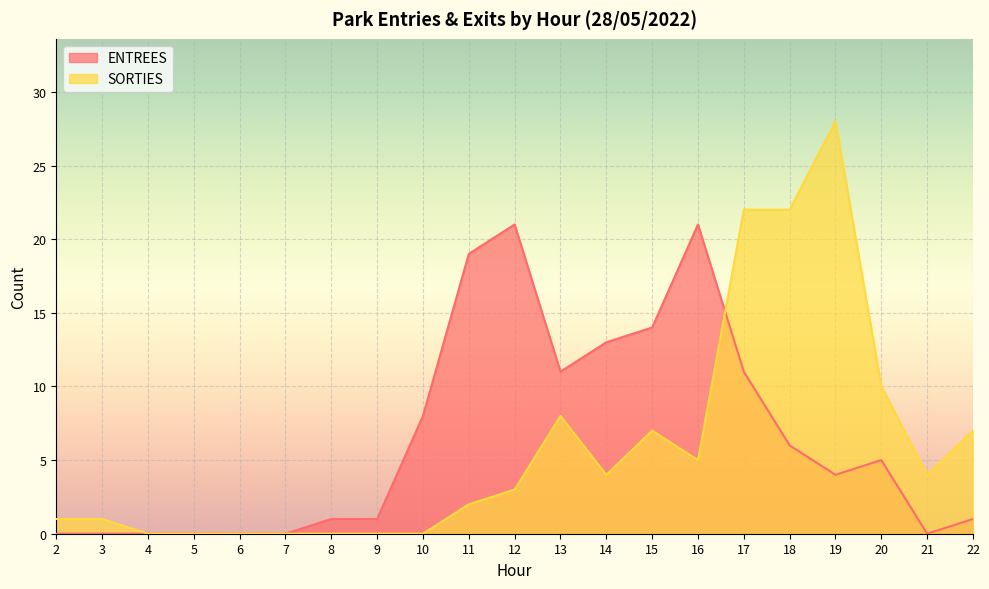

Which series has the widest spread of values?

SORTIES